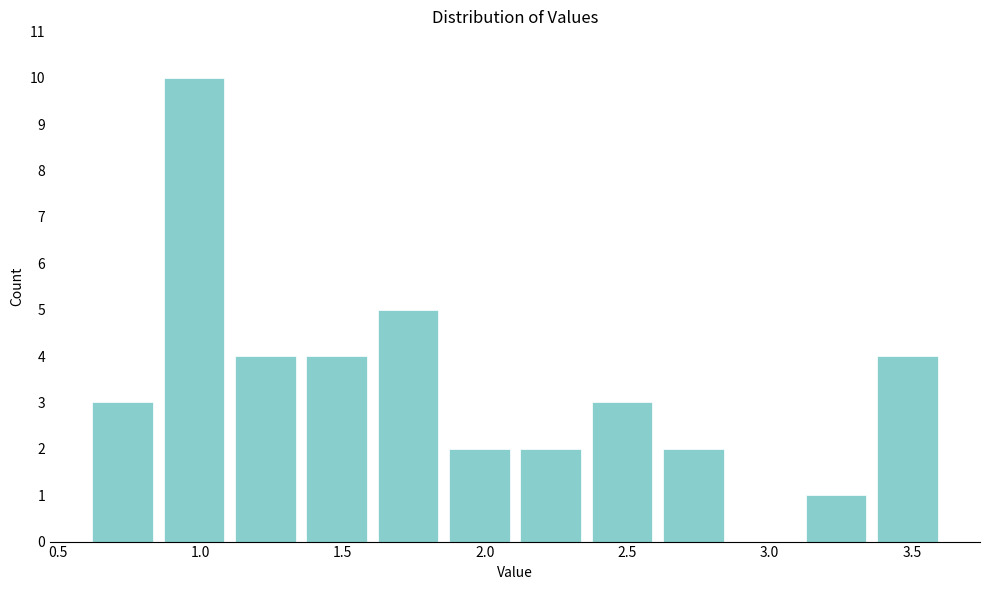

Reading left to right, transcribe this chart: for each bar, give the range it covers on the x-axis and its height. Neither the bar edges nor the heights are printed on the chart, so give them approximately, as read against the axes.

0.60 to 0.85: 3
0.85 to 1.10: 10
1.10 to 1.35: 4
1.35 to 1.60: 4
1.60 to 1.85: 5
1.85 to 2.10: 2
2.10 to 2.35: 2
2.35 to 2.60: 3
2.60 to 2.85: 2
2.85 to 3.10: 0
3.10 to 3.35: 1
3.35 to 3.60: 4